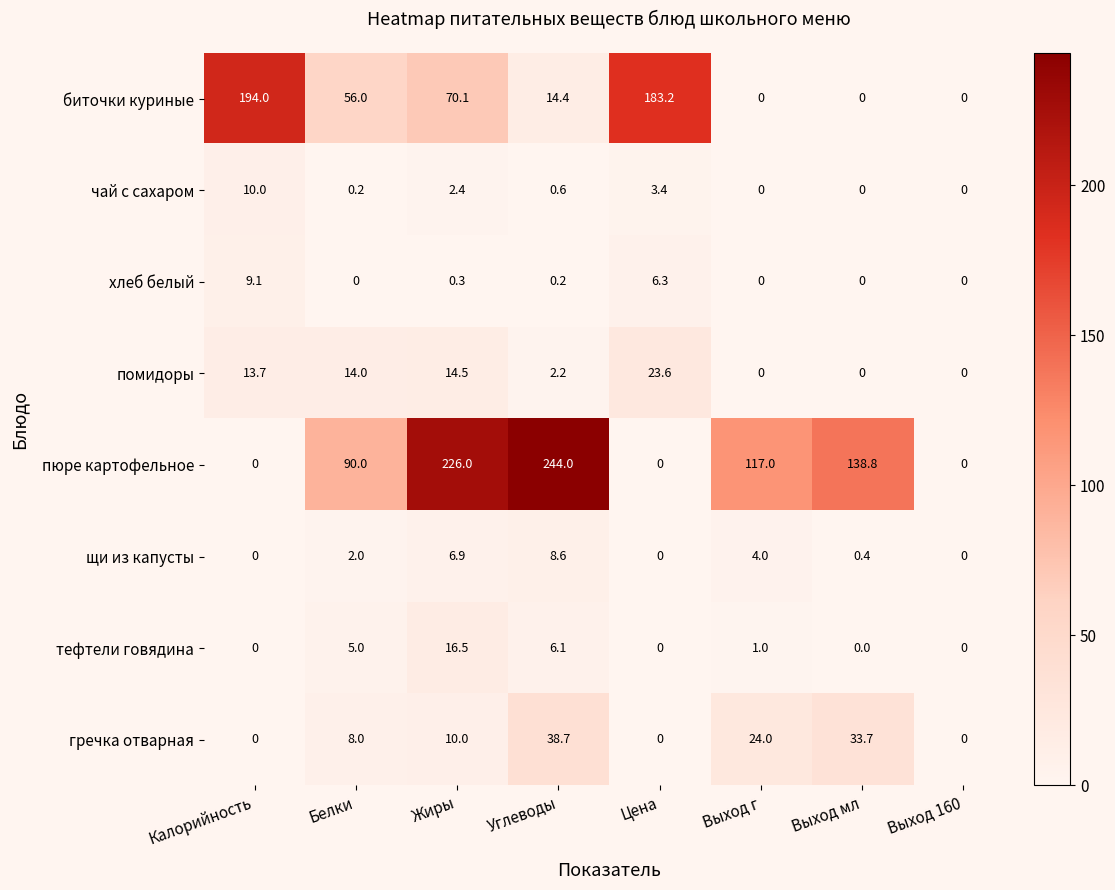

At how many categories does at least one series exceed 24?

7